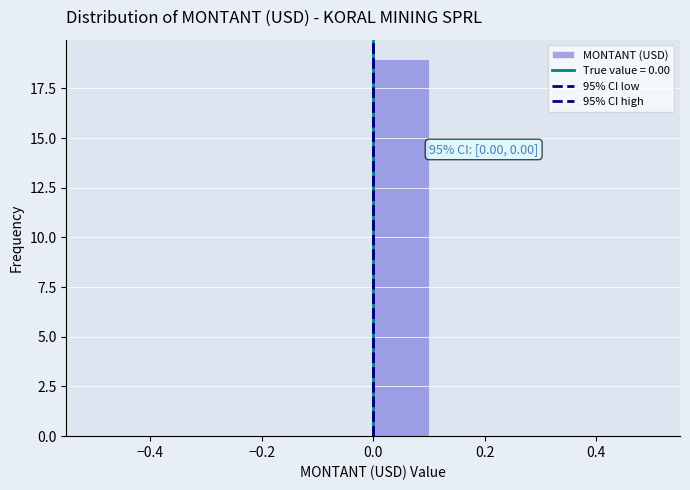

Which range on the x-axis has the tallest bar?

0.0 to 0.1